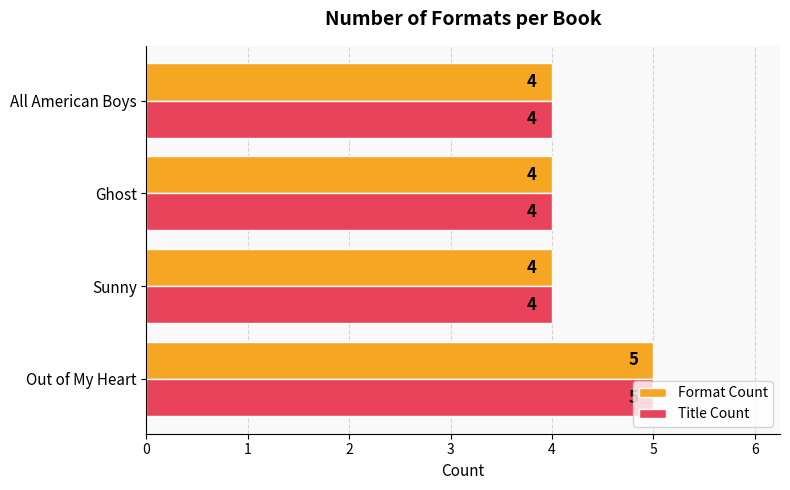

What is the total value across all series at All American Boys?

8